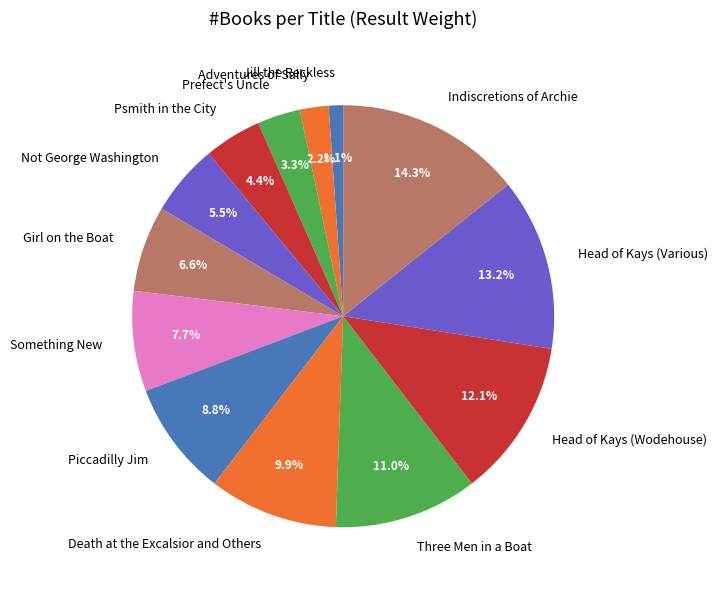

Does Head of Kays (Wodehouse) account for over 50% of the chart?

No